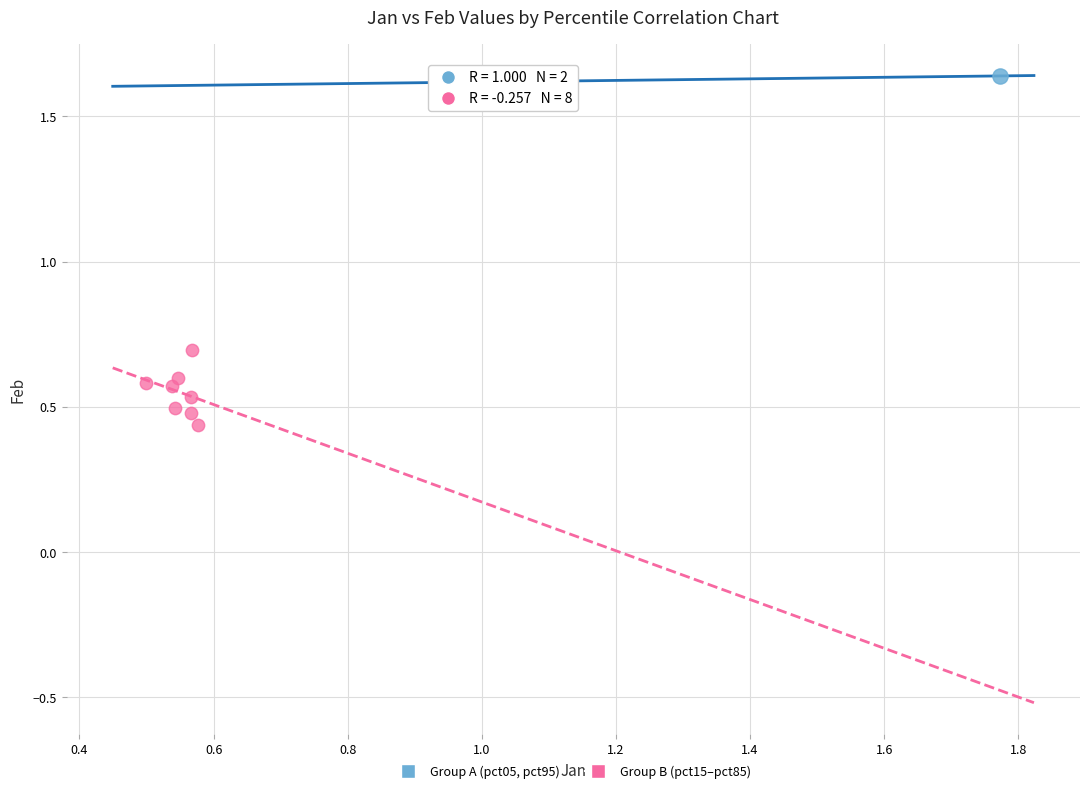

What are all the series names shown in the legend?

Group A (pct05, pct95), Group B (pct15–pct85)